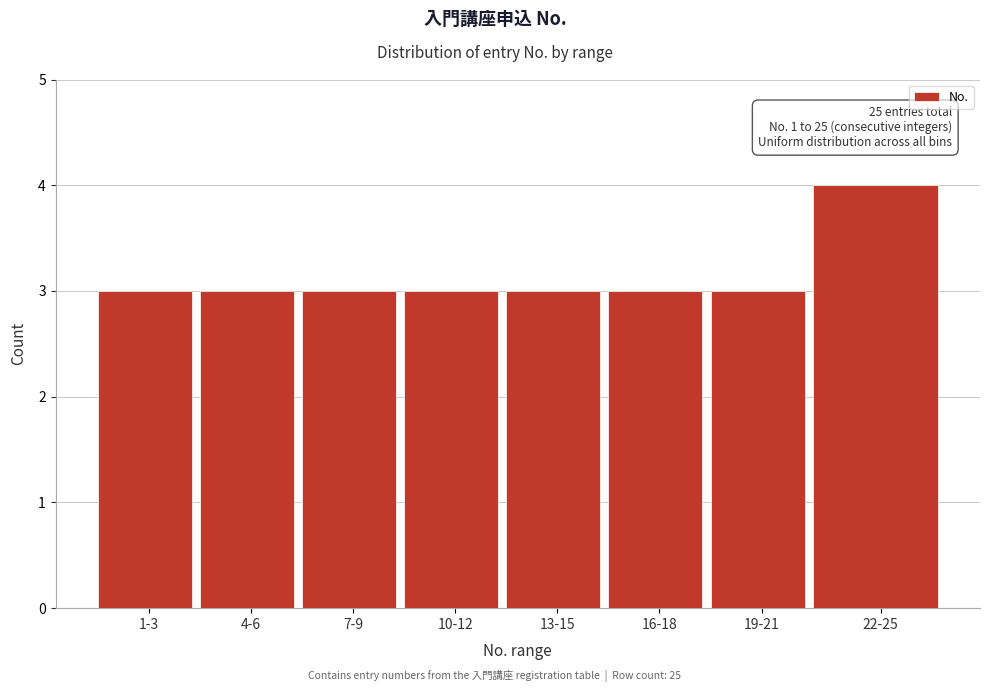

Reading left to right, transcribe all the data shown in this chart.

1-3=3	4-6=3	7-9=3	10-12=3	13-15=3	16-18=3	19-21=3	22-25=4